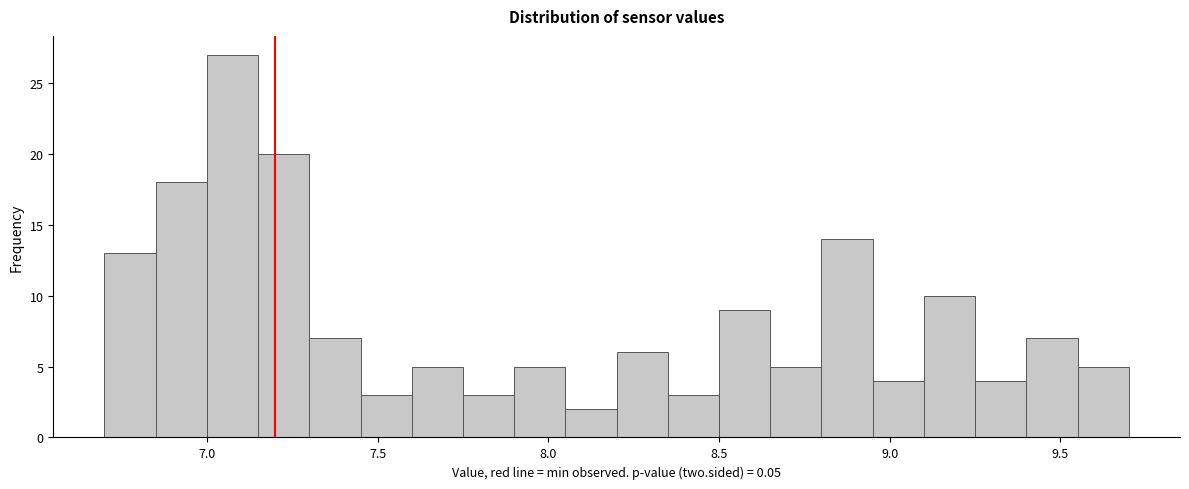

Read against the x-axis, roughly where is the centre of the tallest bar?

7.10